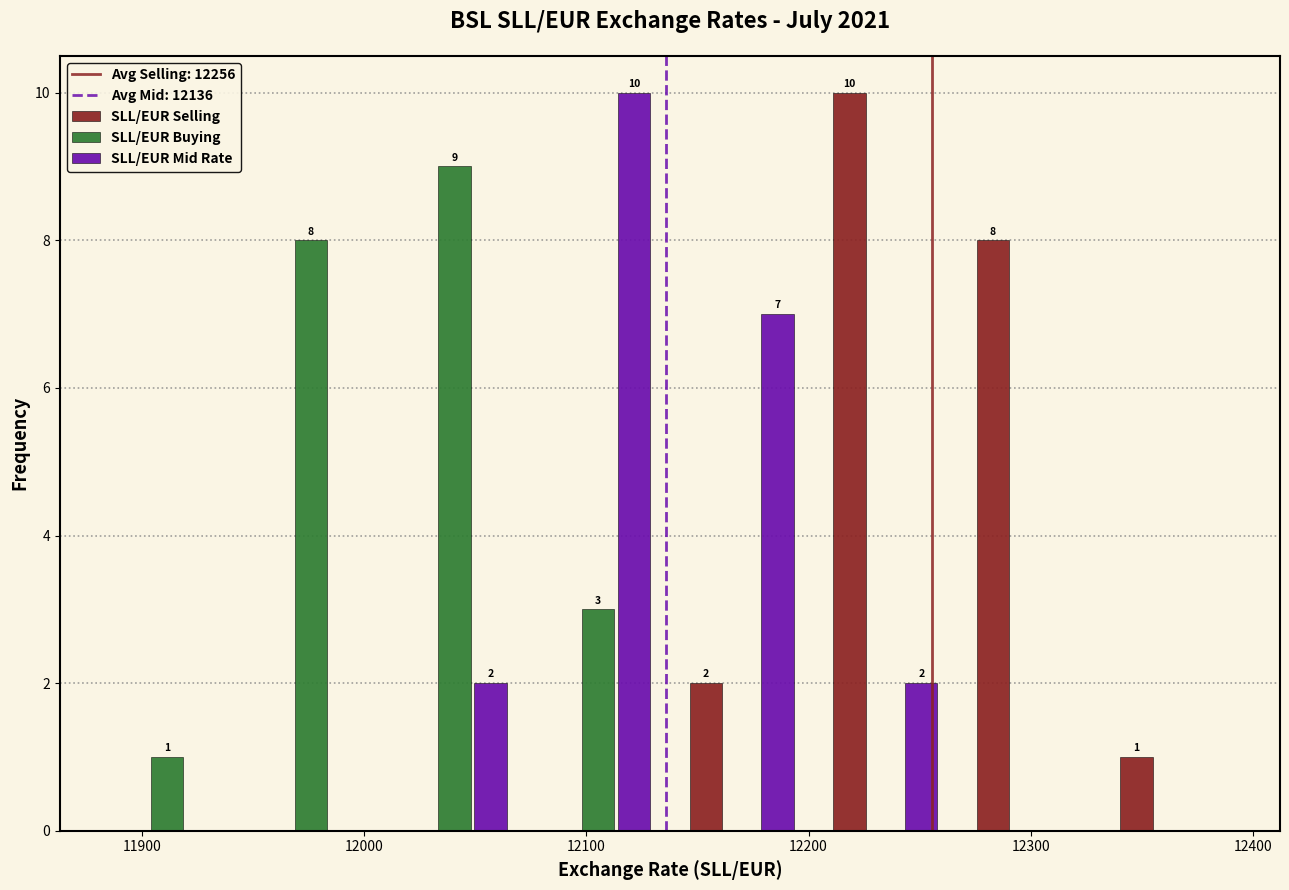

In the SLL/EUR Buying series, which range on the x-axis has the tallest bar?

12010 to 12070